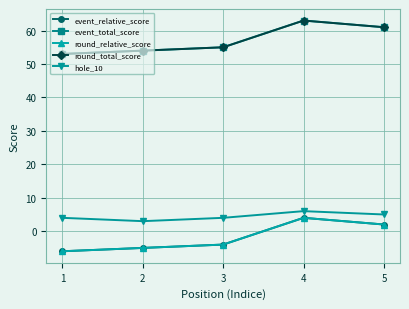

True or false: round_total_score has more than 0 interior local peaks.

True